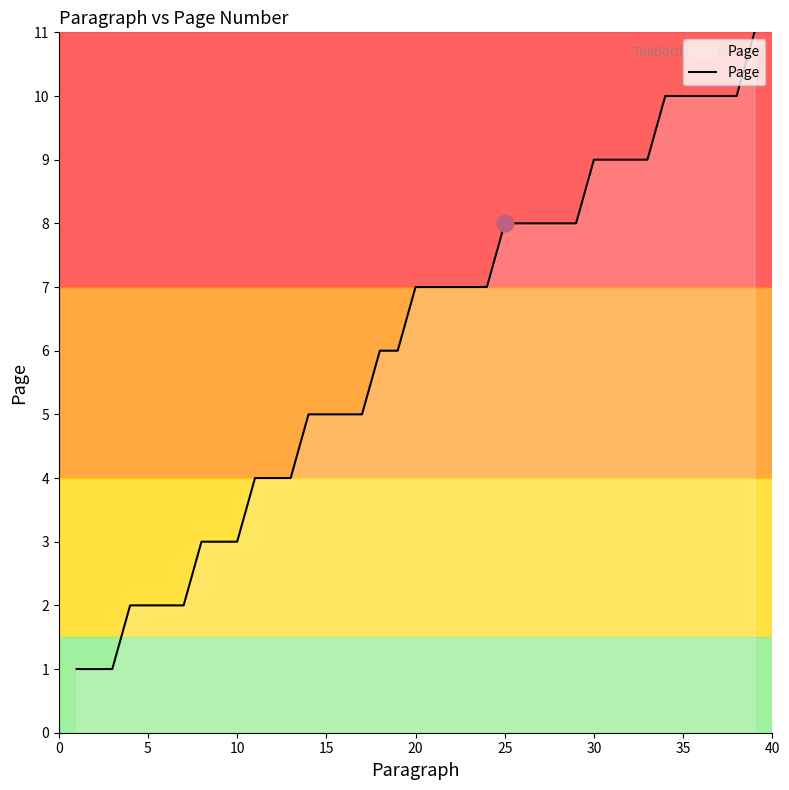

What is the difference between the maximum and minimum values?

10